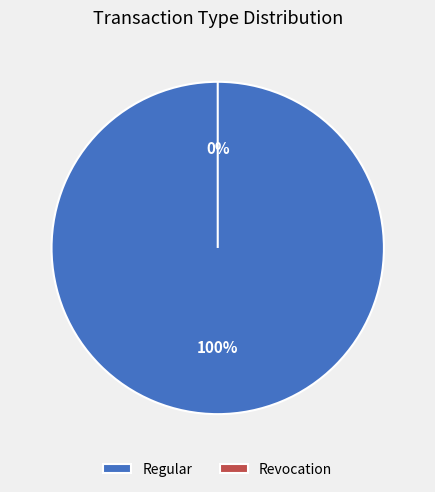

The Revocation slice represents 11% of the pie. True or false?

False